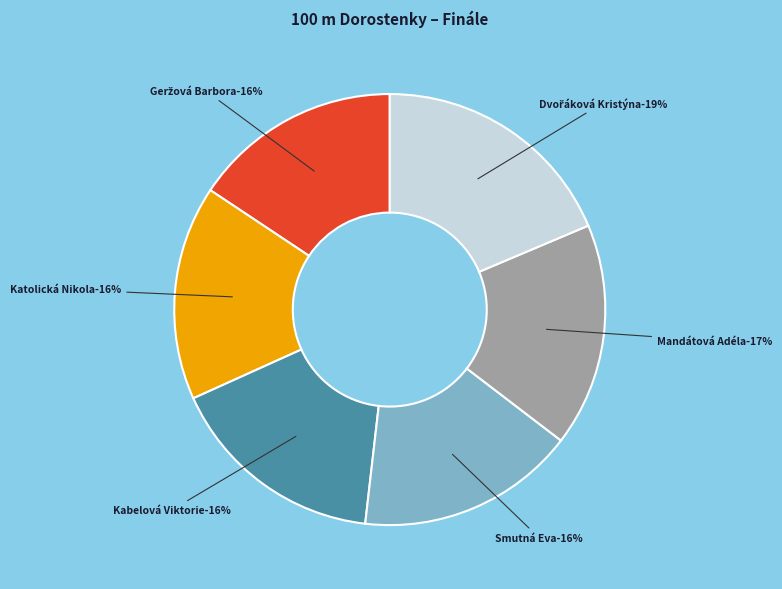

What is the smallest slice in the pie chart?

Geržová Barbora